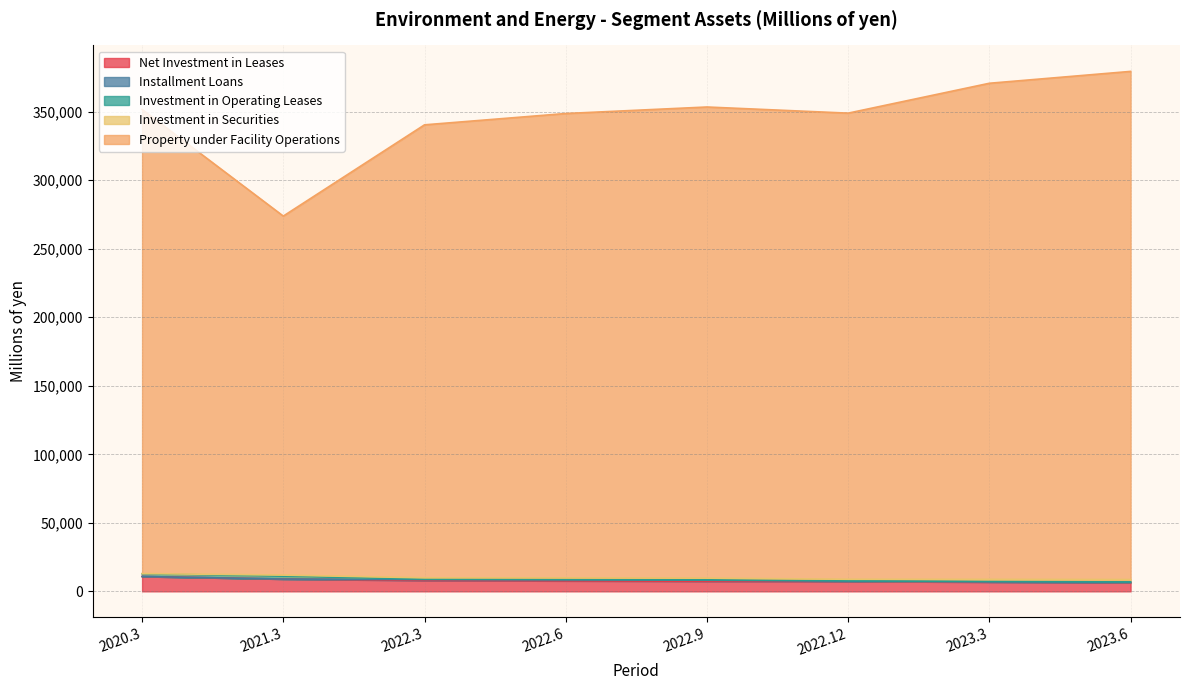

What are all the series names shown in the legend?

Net Investment in Leases, Installment Loans, Investment in Operating Leases, Investment in Securities, Property under Facility Operations